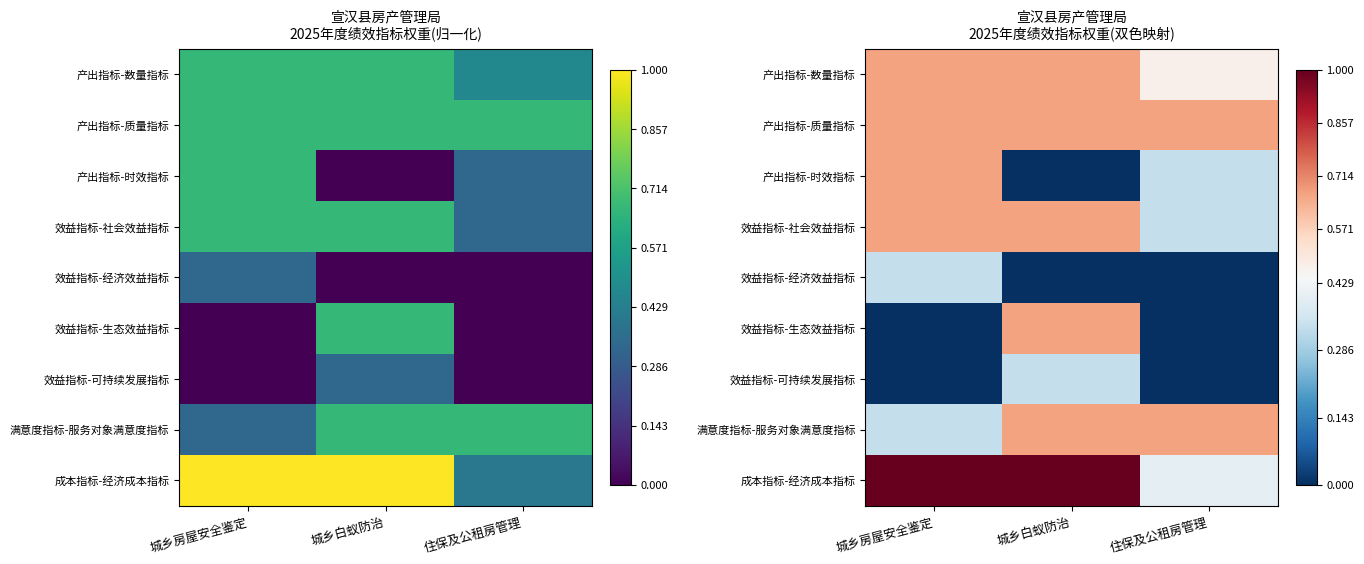

Which series changed the most between 城乡房屋安全鉴定 and 住保及公租房管理?

成本指标-经济成本指标